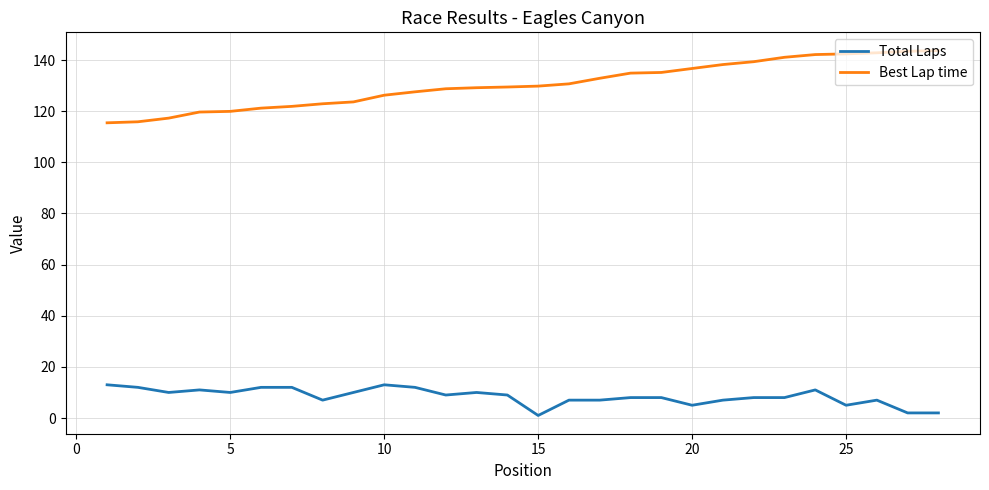

What is the maximum value shown in the chart?

143.7